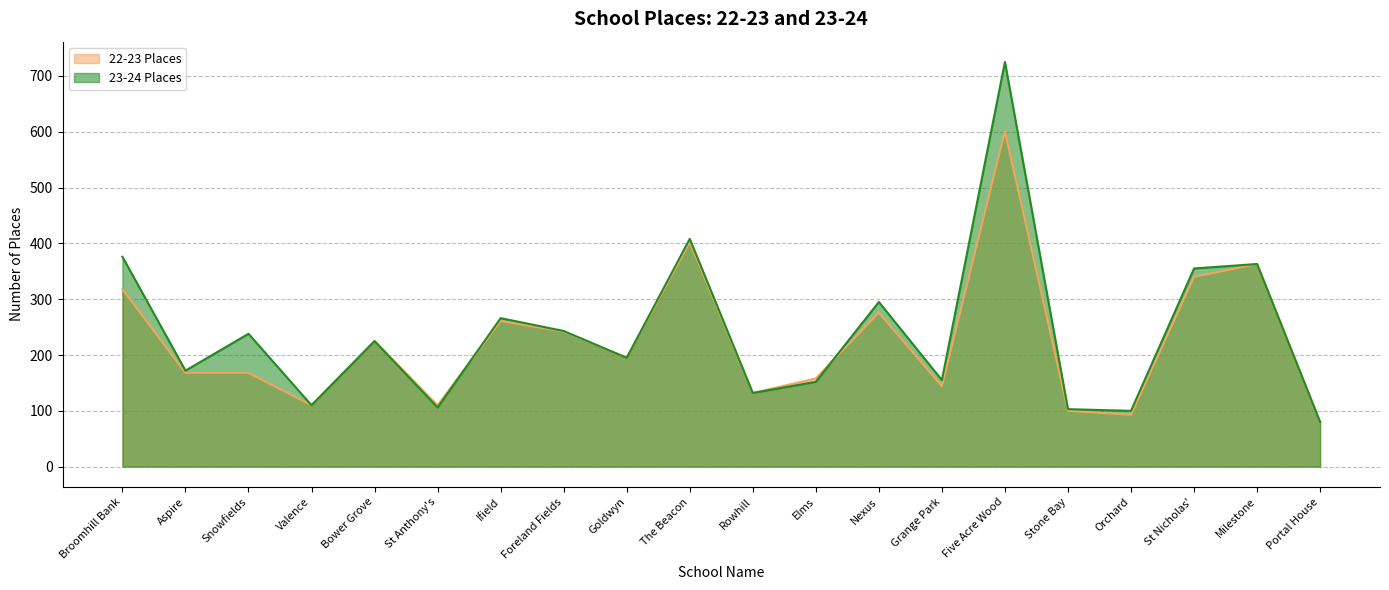

What value does the 23-24 Places series have at Snowfields?

238